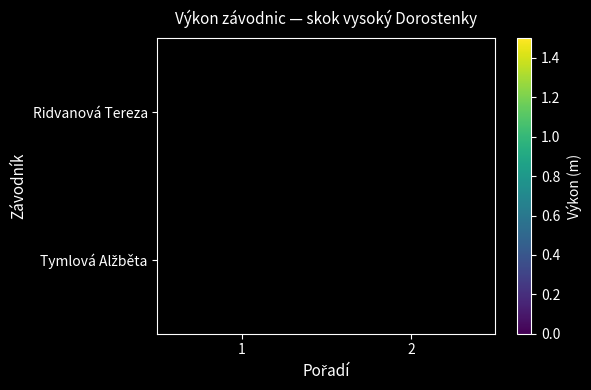

Is the value of Tymlová Alžběta at 1 greater than the value of Ridvanová Tereza at 1?

No